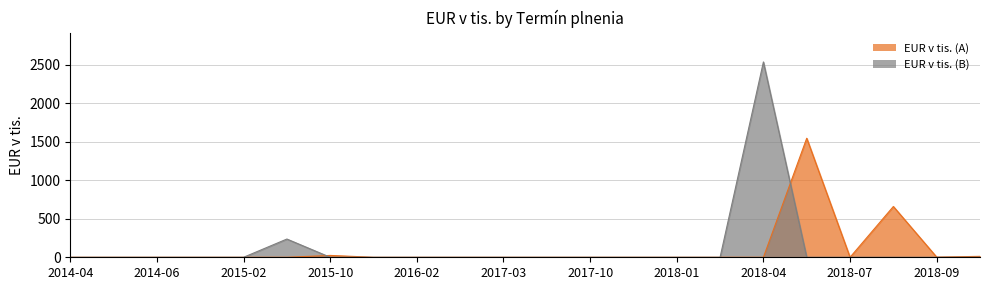

After their last crossing, which series has the higher values: EUR v tis. (A) or EUR v tis. (B)?

EUR v tis. (A)